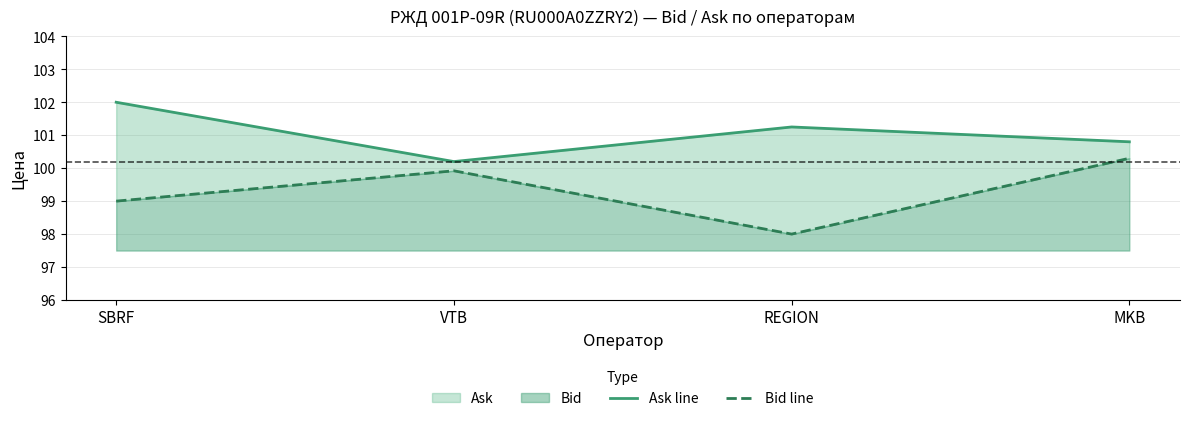

What is the sum of the Ask line values at SBRF and REGION?

203.2